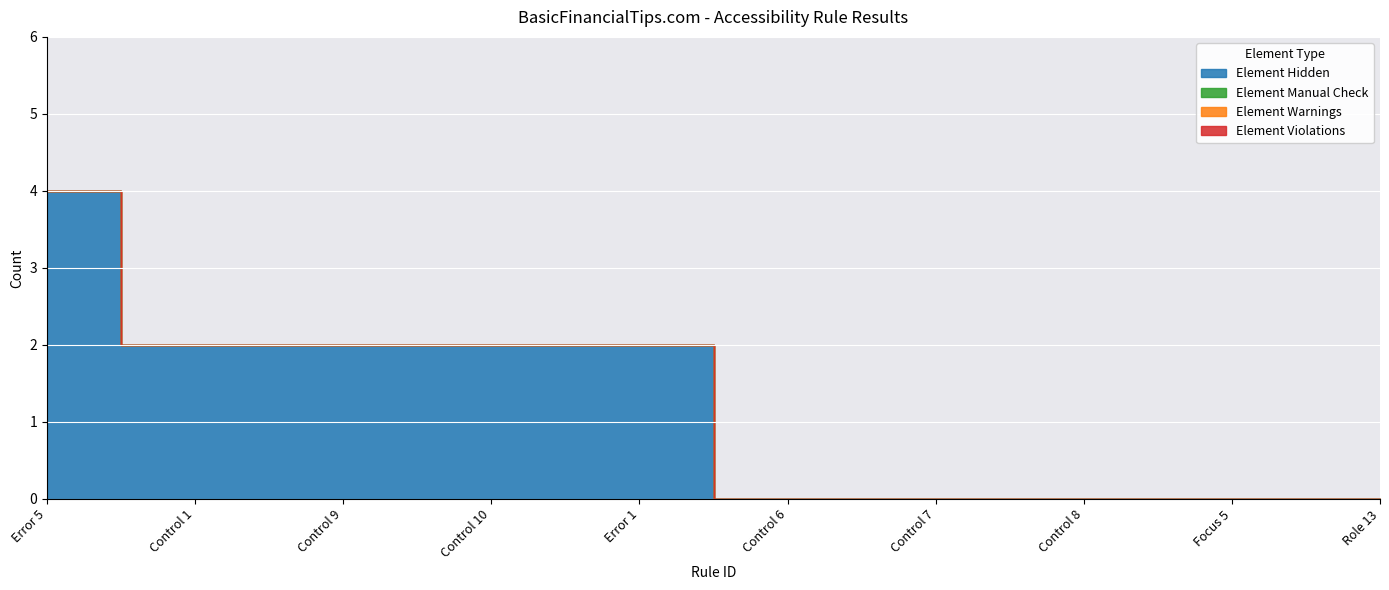

How many data points in Element Hidden are above 2?

1